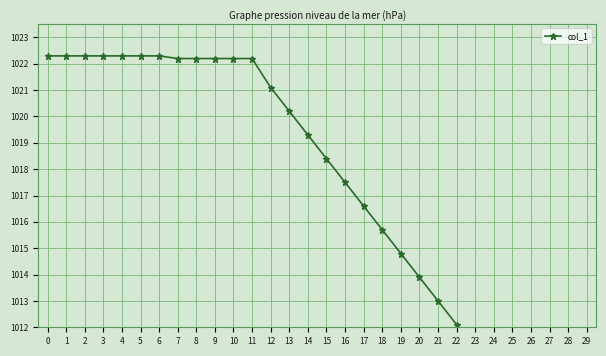

Read the value at 29.

1005.8